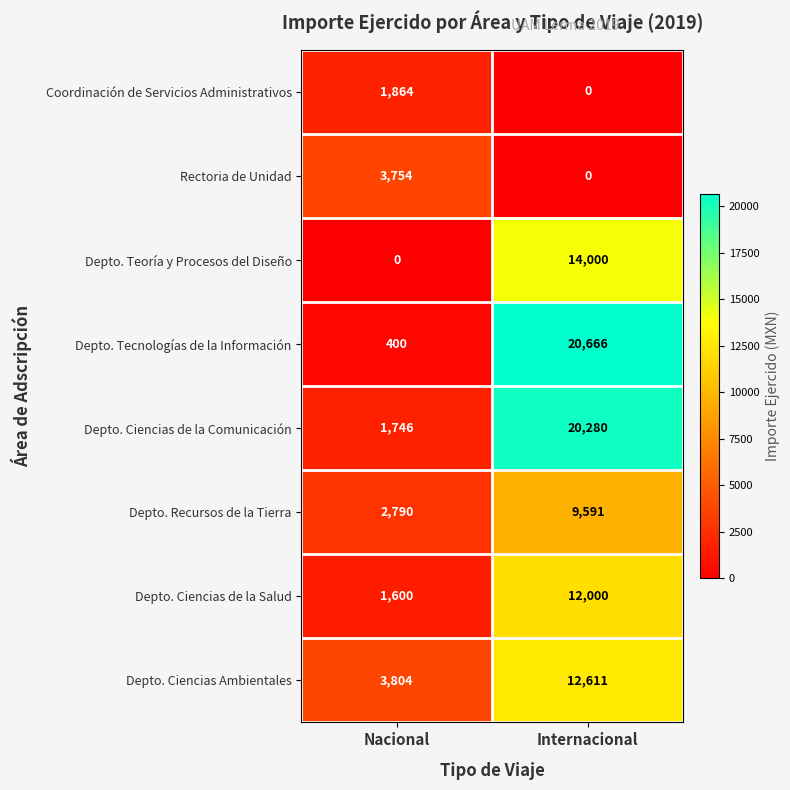

List the labels in order of Depto. Ciencias Ambientales value, largest first.

Internacional, Nacional